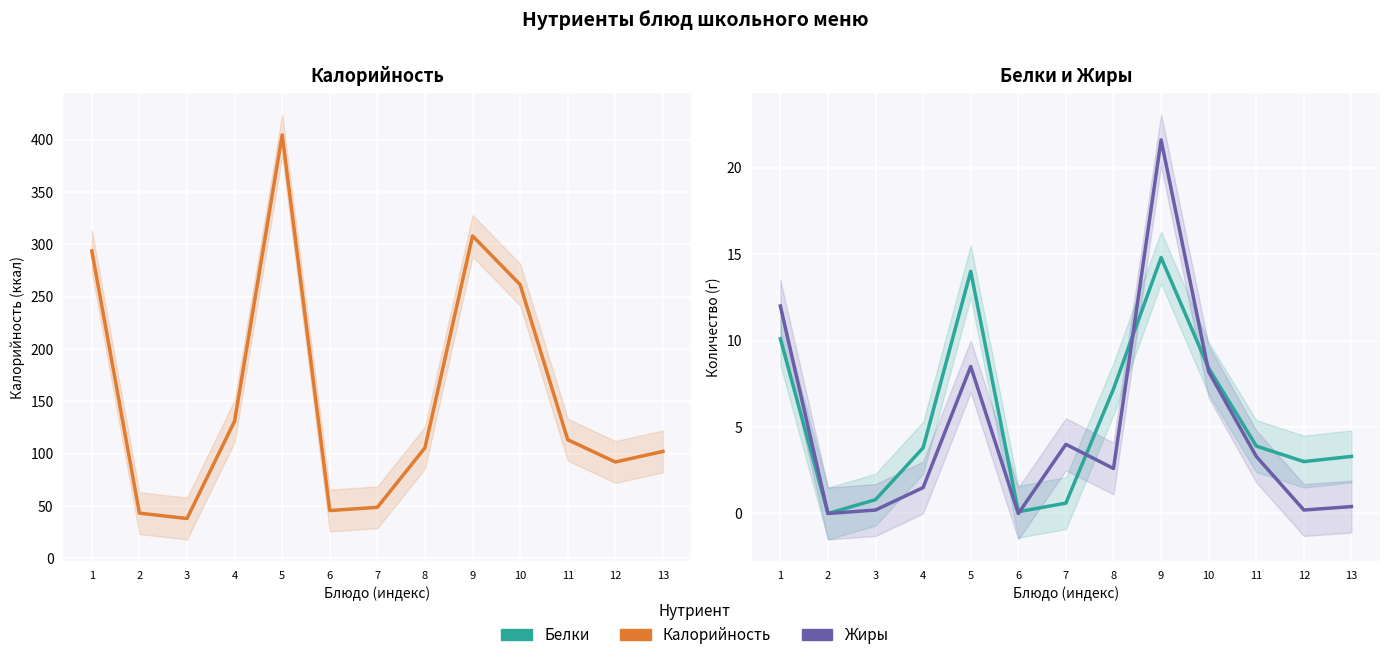

At which category is the sum across all series the highest?

5